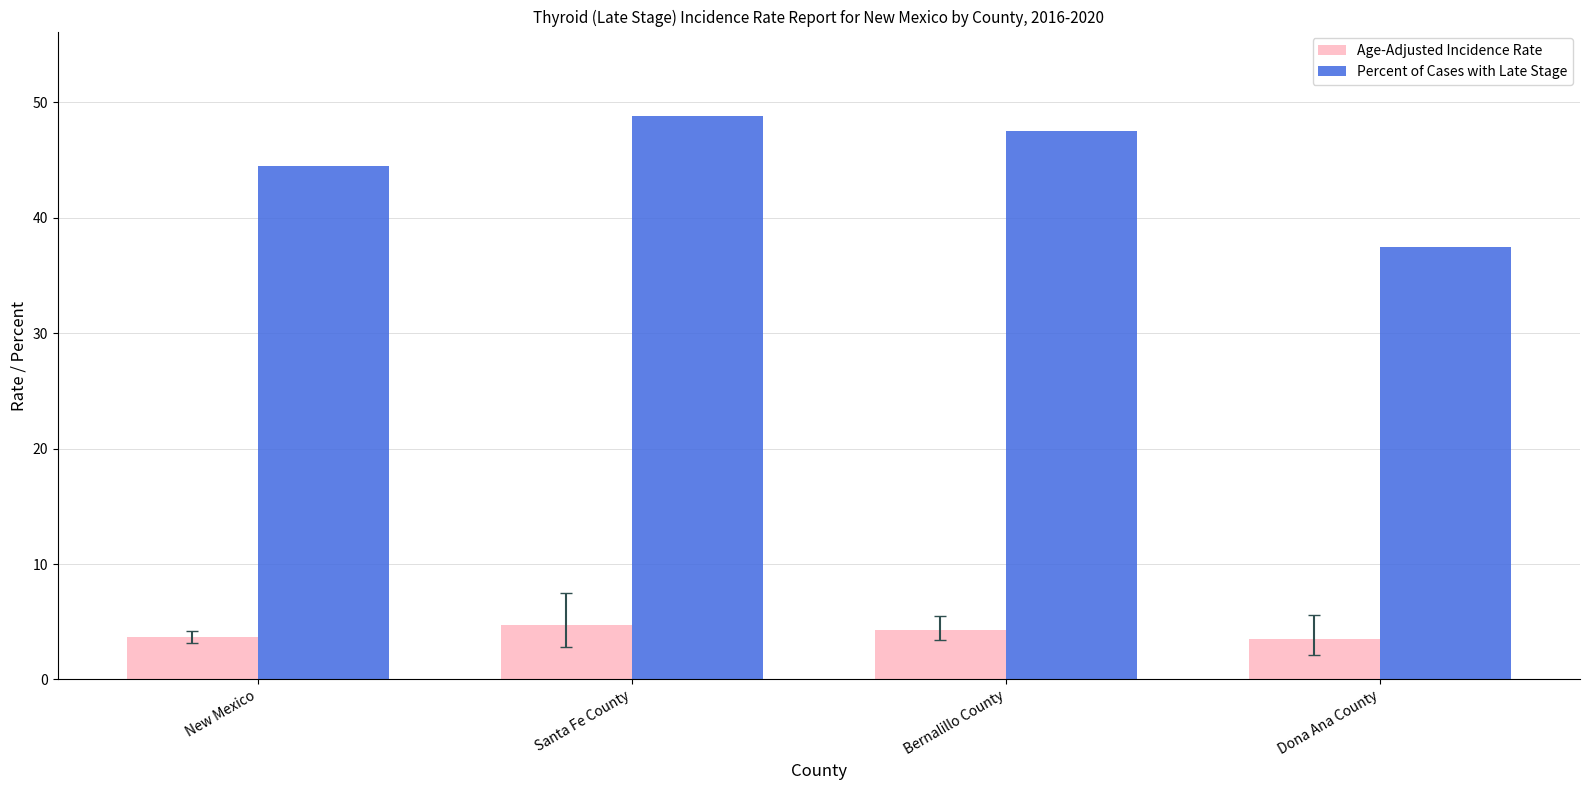

What is the spread (max minus min) of values at Bernalillo County?

43.2